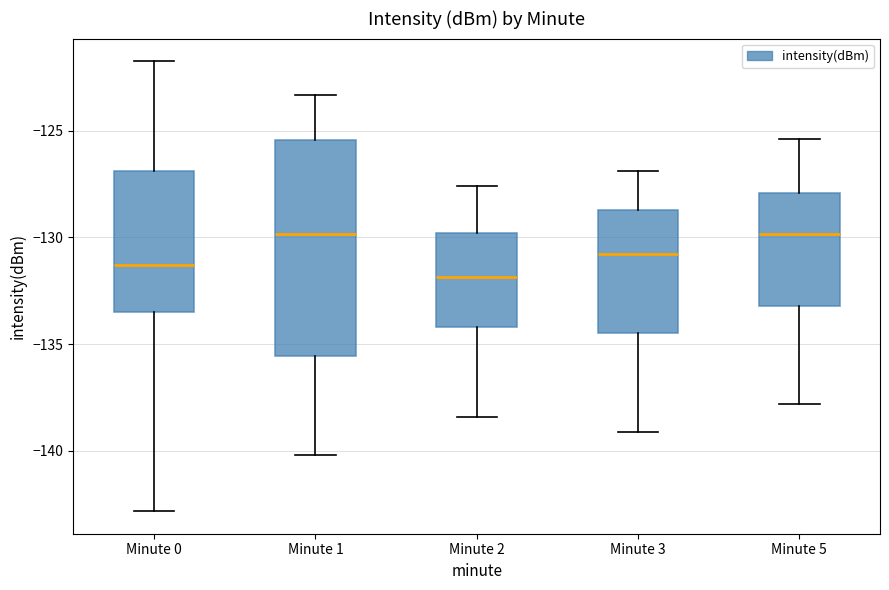

Reading left to right, read every box against the y-axis: the position of its median line, the range the box covers, and the ends of its whiskers. The values are not printed on the chart, so give them approximately, as read against the axis.

Minute 0: median -131.5, box -133.5 to -127.0, whiskers -143.0 to -121.5
Minute 1: median -130.0, box -135.5 to -125.5, whiskers -140.0 to -123.5
Minute 2: median -132.0, box -134.0 to -130.0, whiskers -138.5 to -127.5
Minute 3: median -131.0, box -134.5 to -128.5, whiskers -139.0 to -127.0
Minute 5: median -130.0, box -133.0 to -128.0, whiskers -138.0 to -125.5